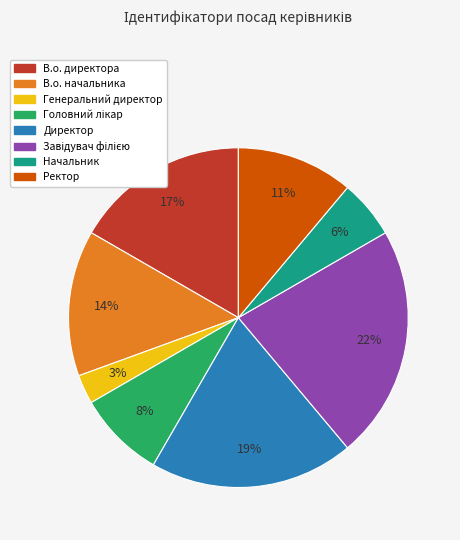

Count the number of slices in the pie.

8